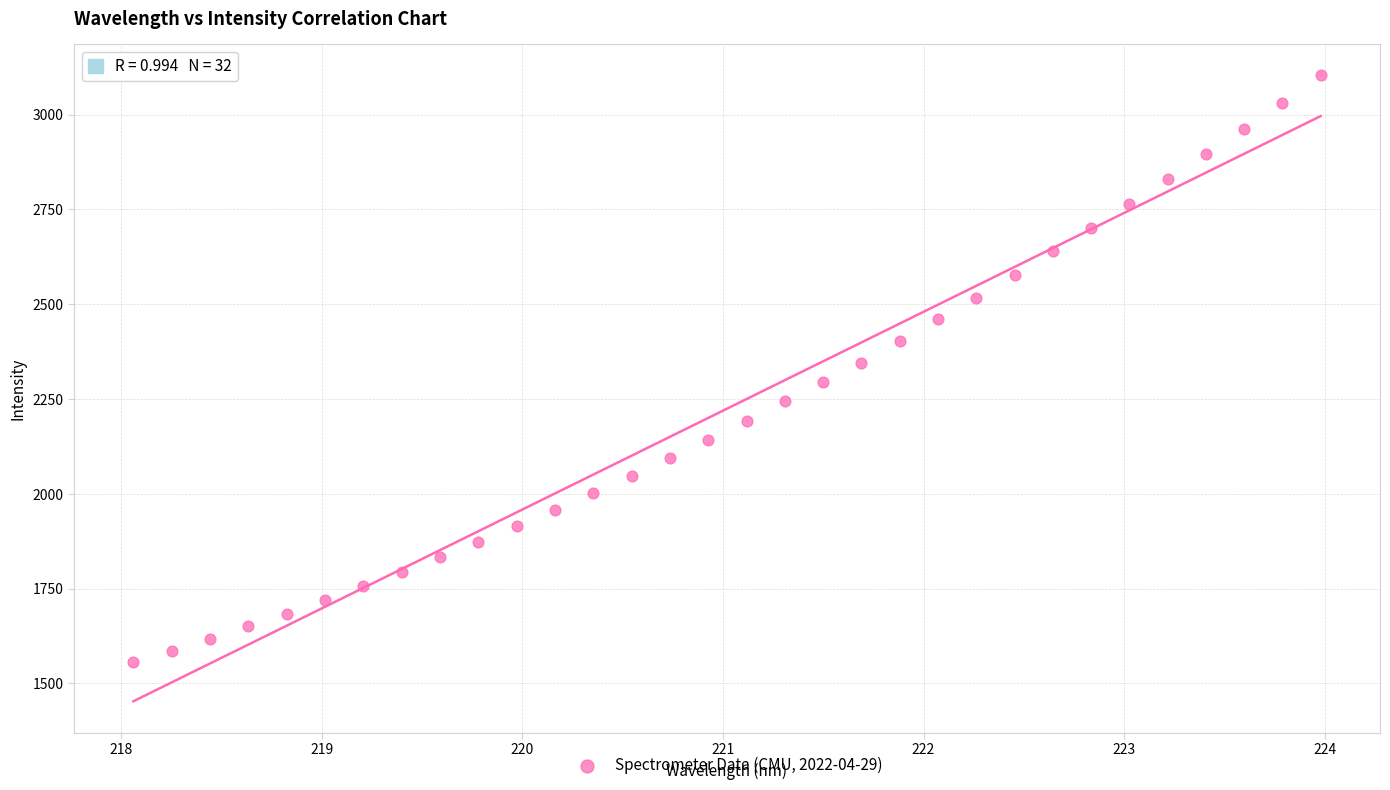

What is the range of Y values (max minus min)?

1546.4